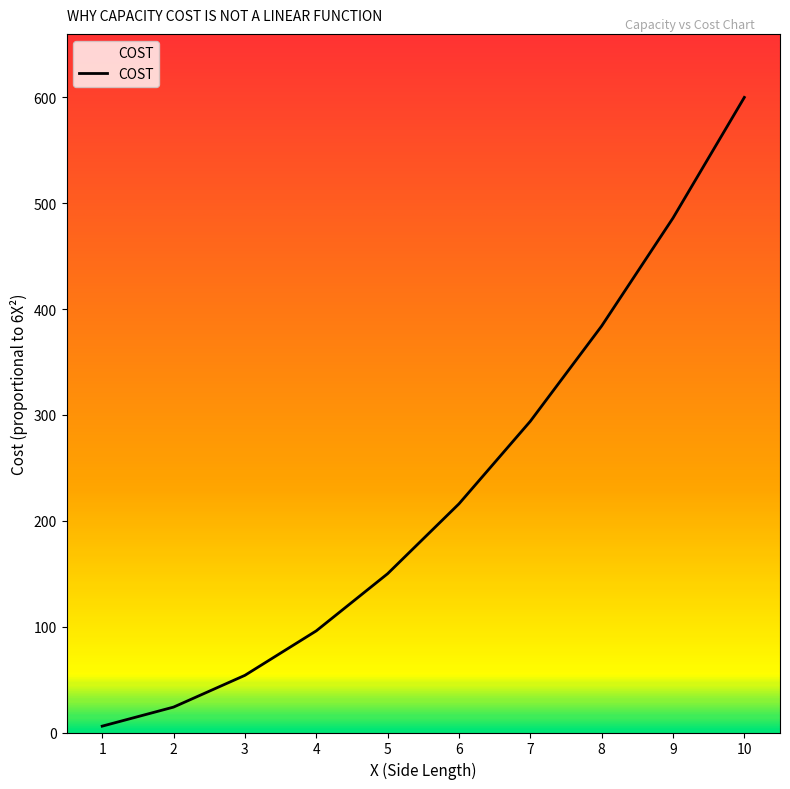

What is the change in value from 6 to 9?

+270